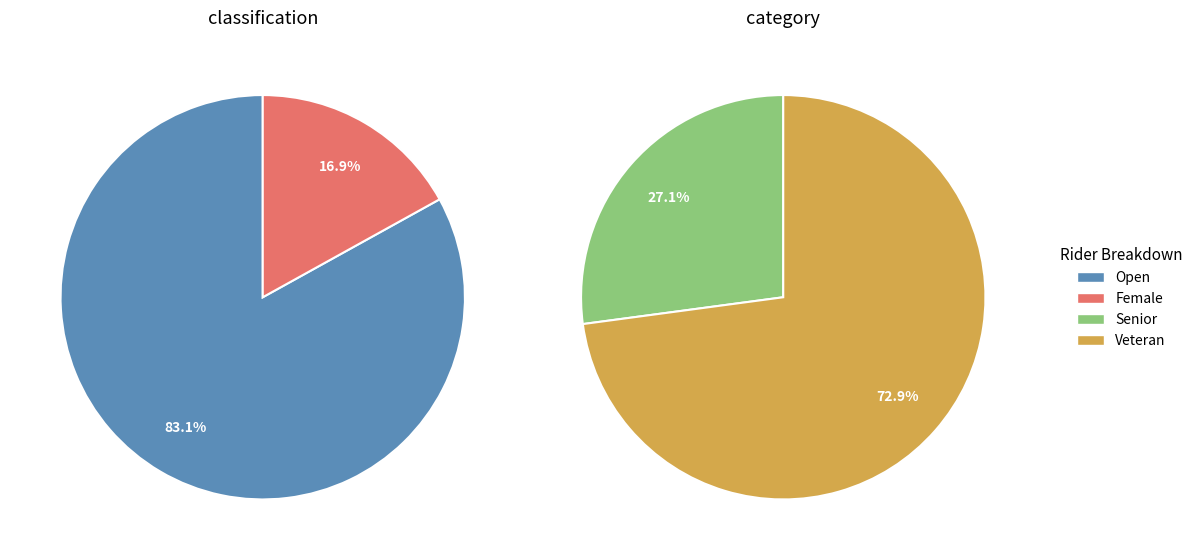

To the nearest percent, what is the difference between the largest and smallest slice percentages?

66%